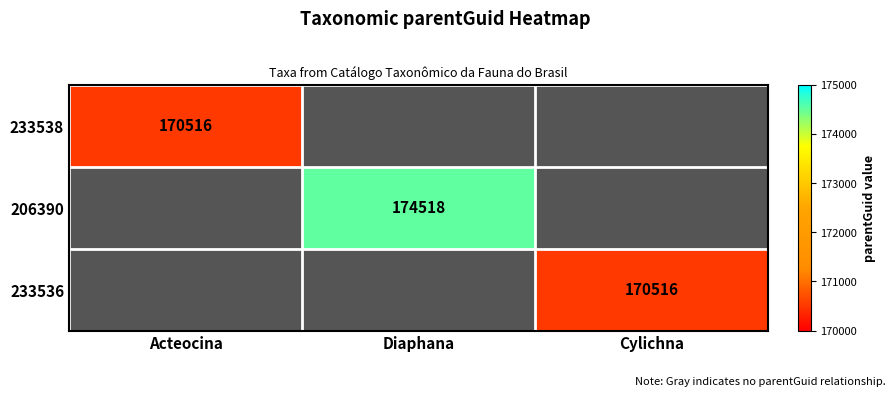

The value of 206390 at Diaphana is 235017. True or false?

False